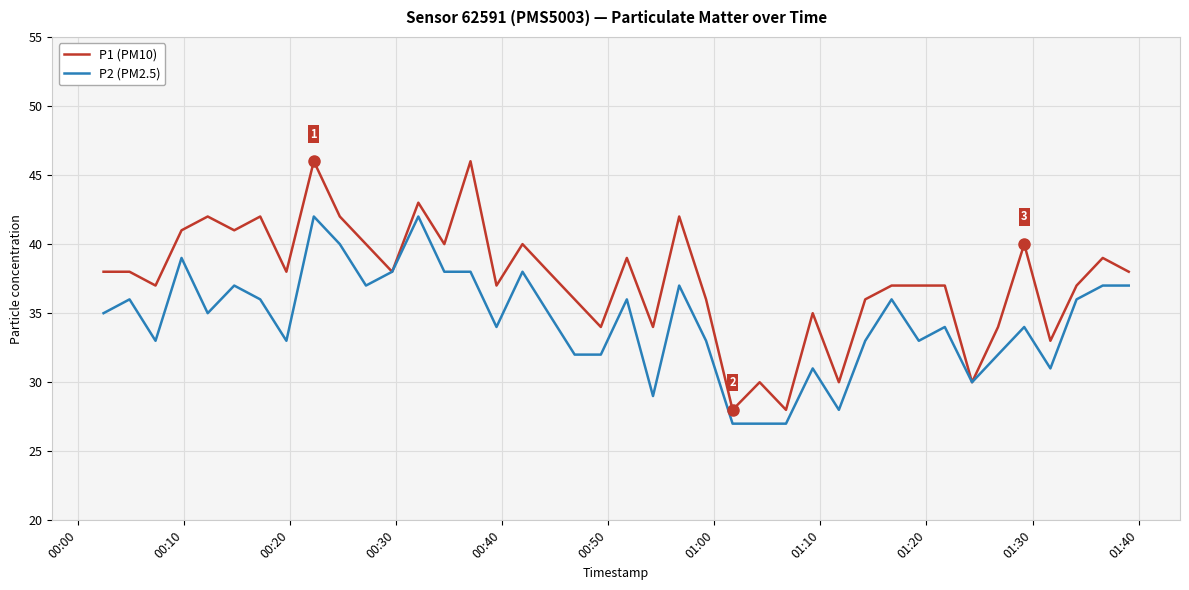

Which series has the largest total across all categories?

P1 (PM10)